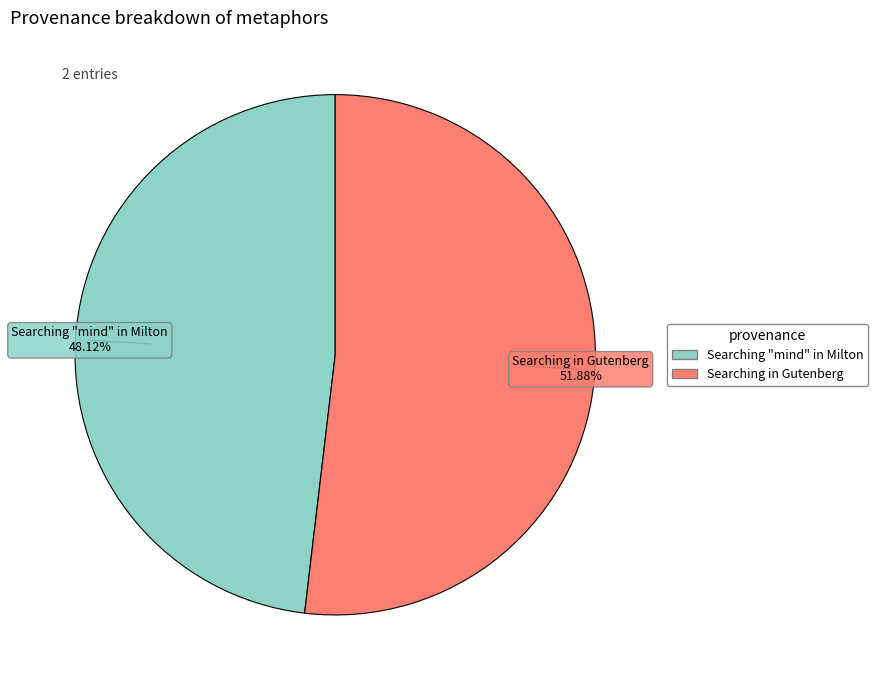

Between Searching in Gutenberg and Searching "mind" in Milton, which is larger?

Searching in Gutenberg